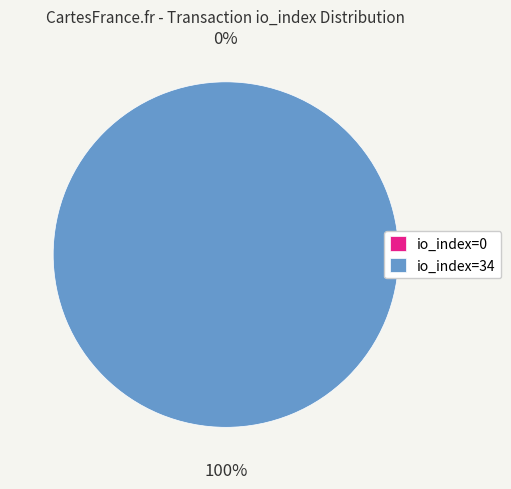

Which slice is the largest?

io_index=34